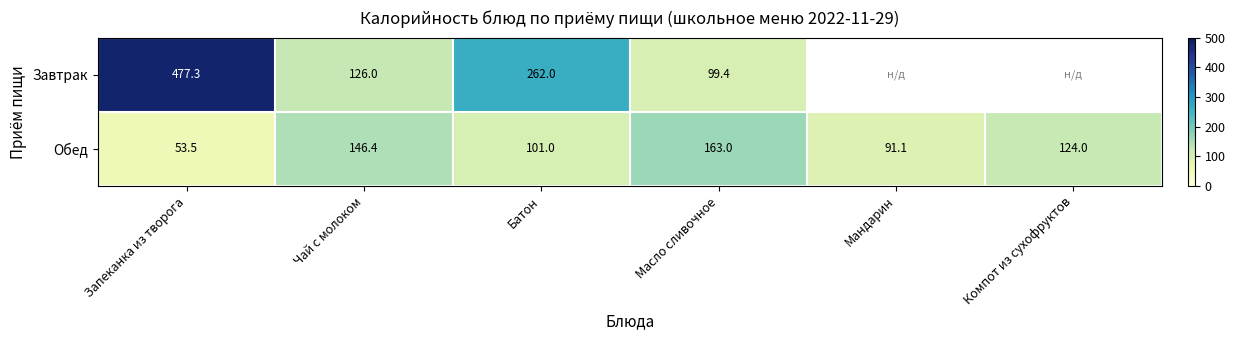

Where is Обед nearest to the value 108?

Батон